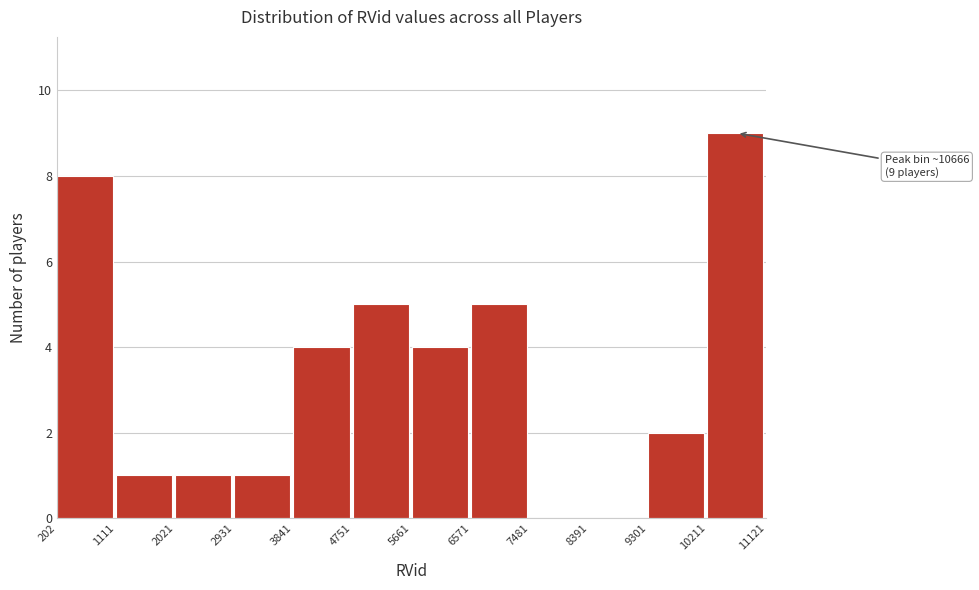

Over which range of the x-axis is the bar tallest?

10211 to 11121